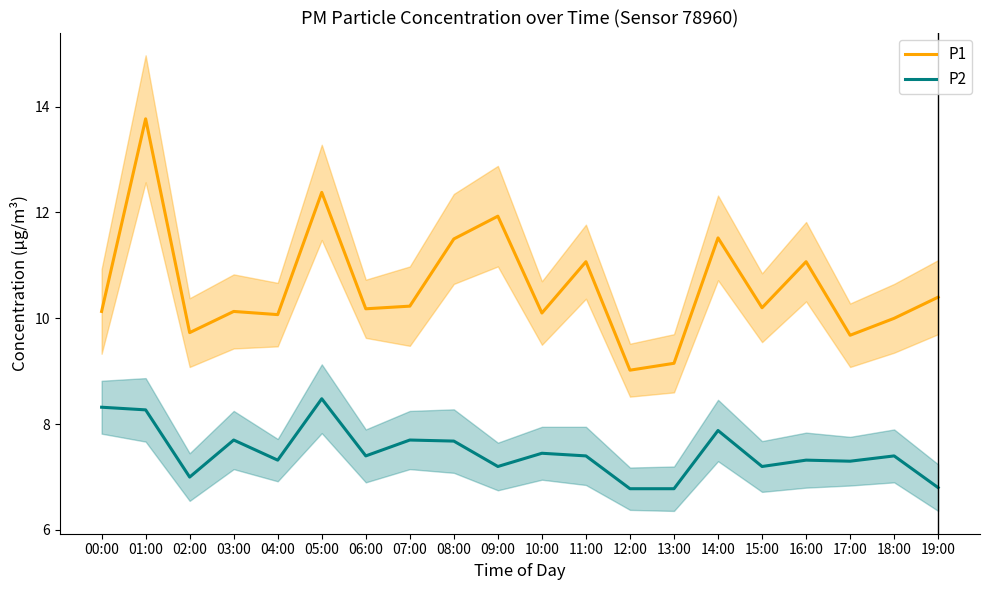

List the series in order of their overall mean, highest first.

P1, P2